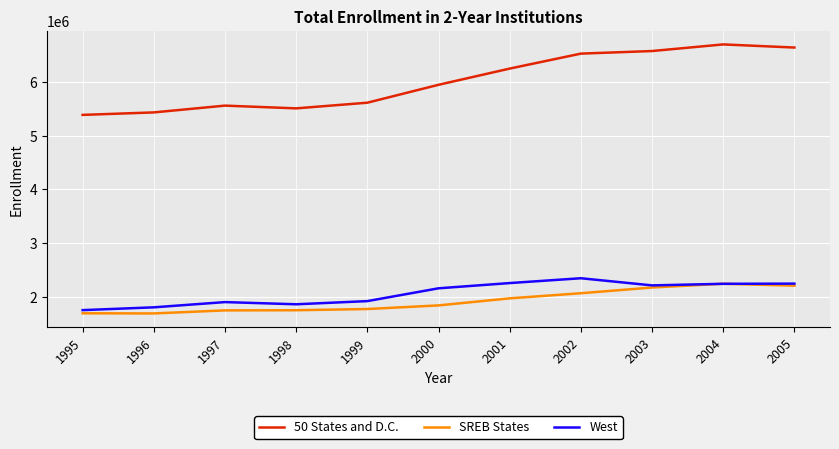

Does the chart display data point markers on the line(s)?

No